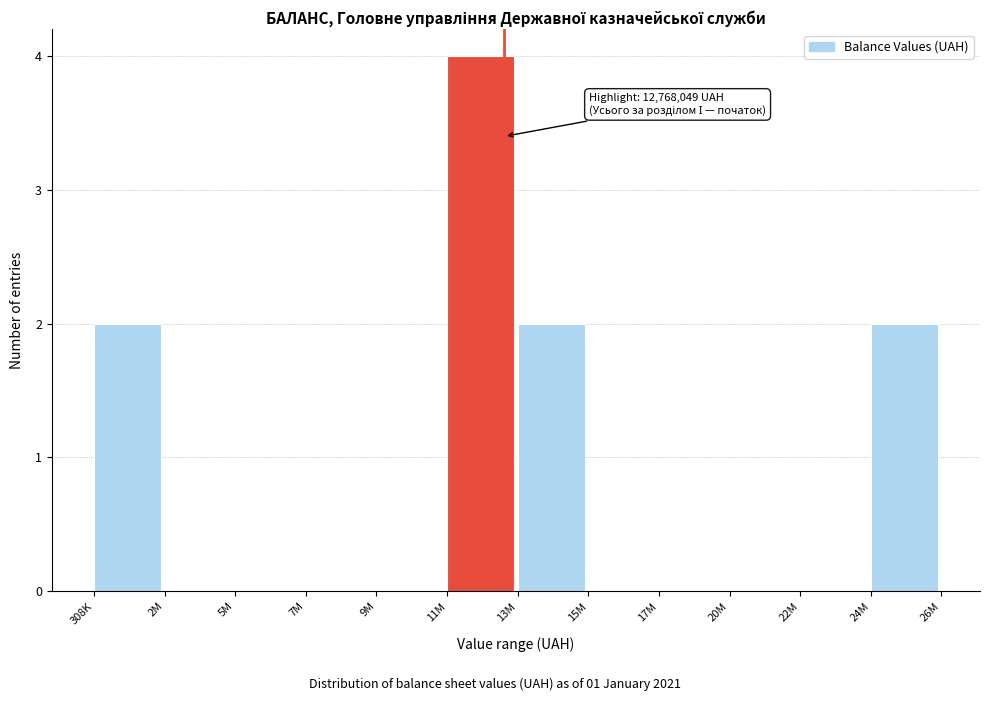

Reading left to right, extract all data points from this chart.

308K=2	2M=0	5M=0	7M=0	9M=0	11M=4	13M=2	15M=0	17M=0	20M=0	22M=0	24M=2